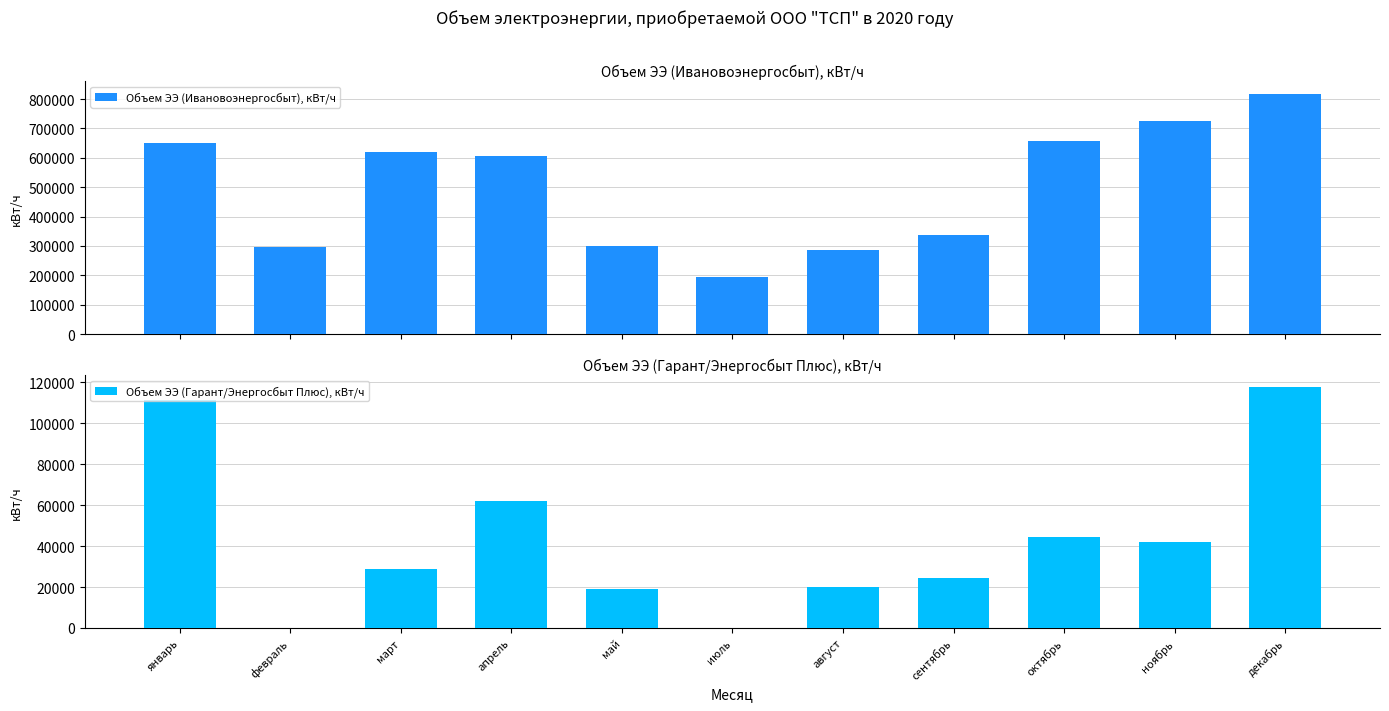

Reading left to right, list all the values displayed in this chart.

Объем ЭЭ (Ивановоэнергосбыт), кВт/ч: январь=650523	февраль=297662	март=619890	апрель=605683	май=298584	июль=194285	август=287622	сентябрь=337484	октябрь=657233	ноябрь=723800	декабрь=818908
Объем ЭЭ (Гарант/Энергосбыт Плюс), кВт/ч: январь=111534	февраль=0	март=28622	апрель=62142	май=19022	июль=0	август=19933	сентябрь=24557	октябрь=44678	ноябрь=41814	декабрь=117570